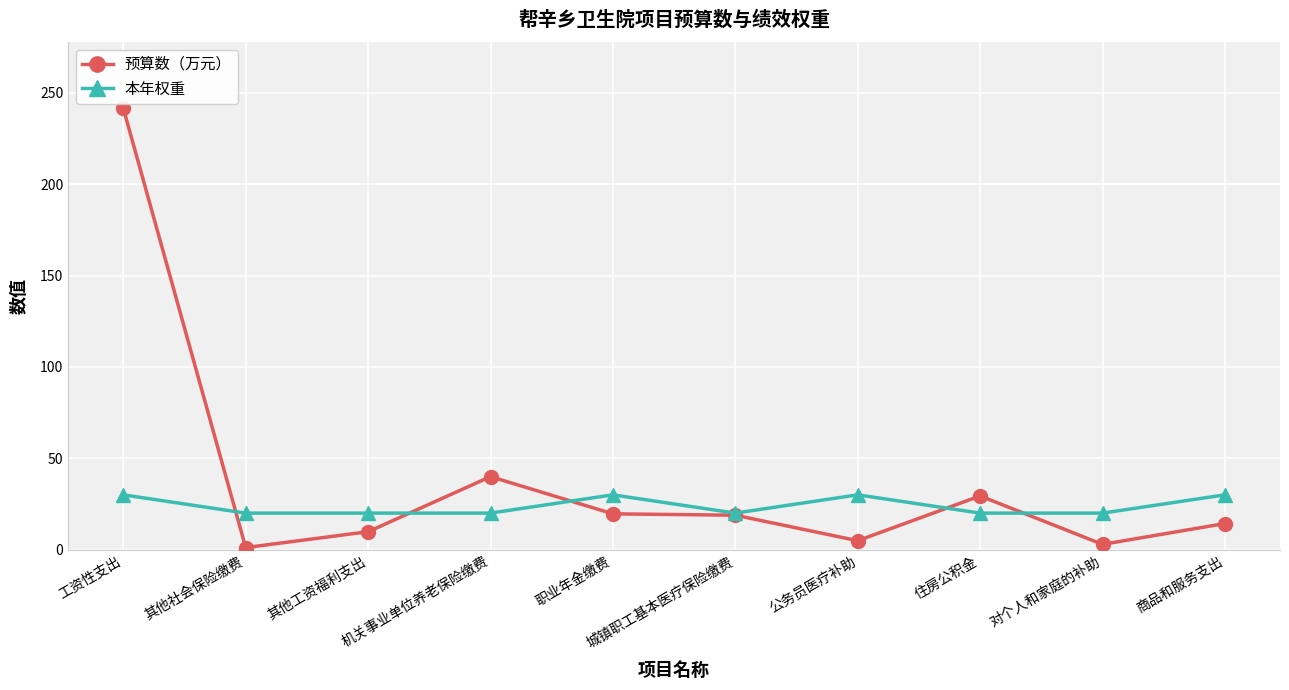

What is the maximum value for 本年权重?

30.0